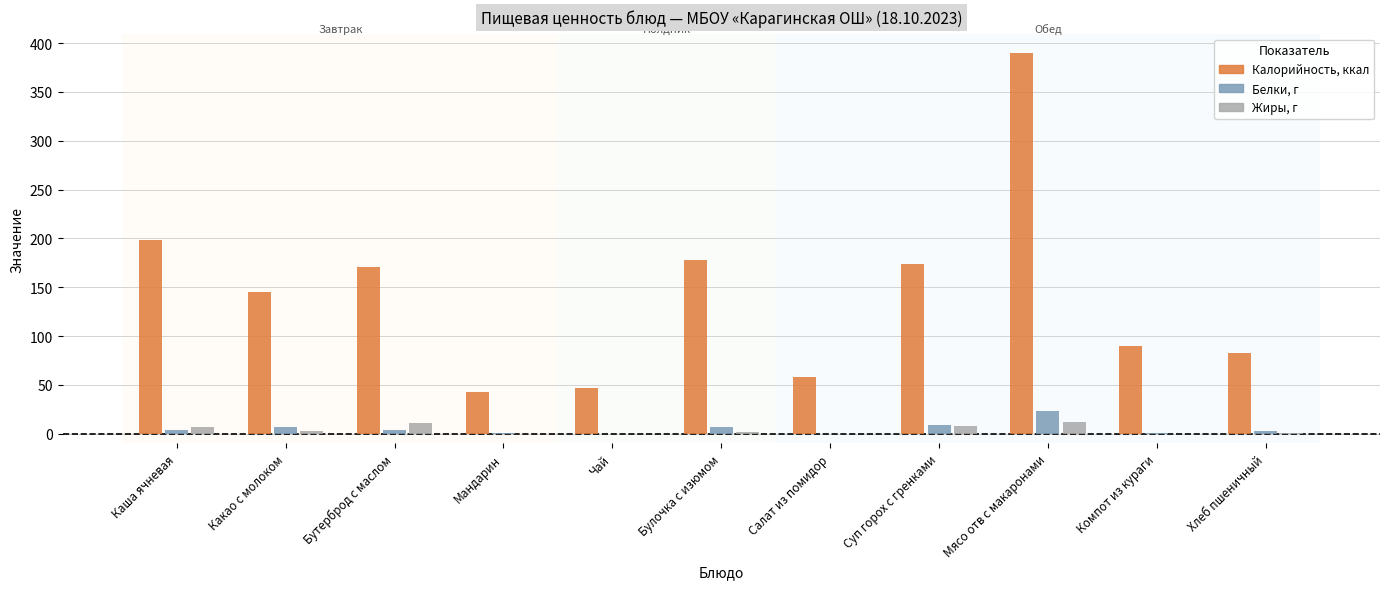

Is the value of Белки, г at Булочка с изюмом greater than the value of Калорийность, ккал at Какао с молоком?

No